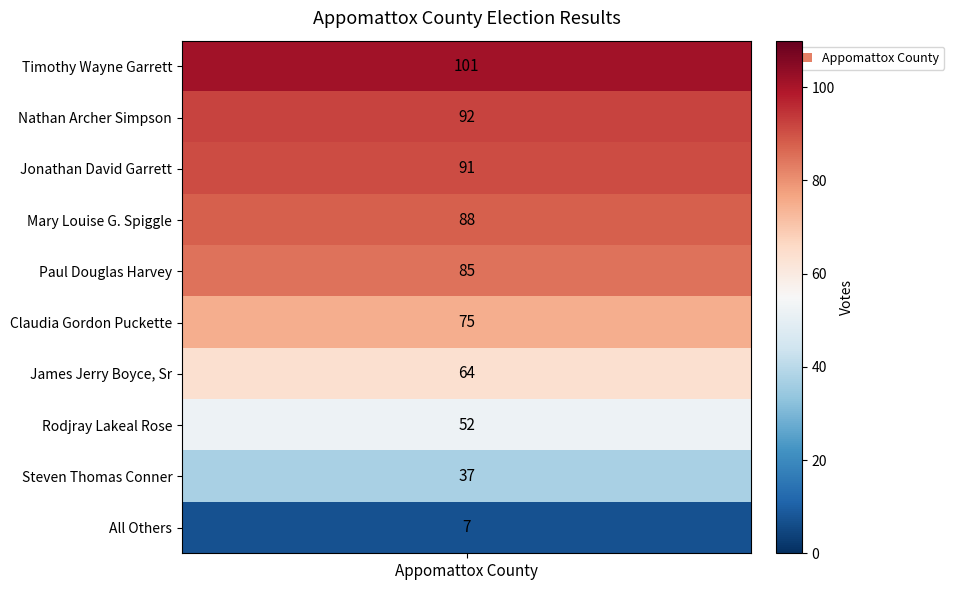

Reading right to left, what are all the values shown in this chart?

7	37	52	64	75	85	88	91	92	101